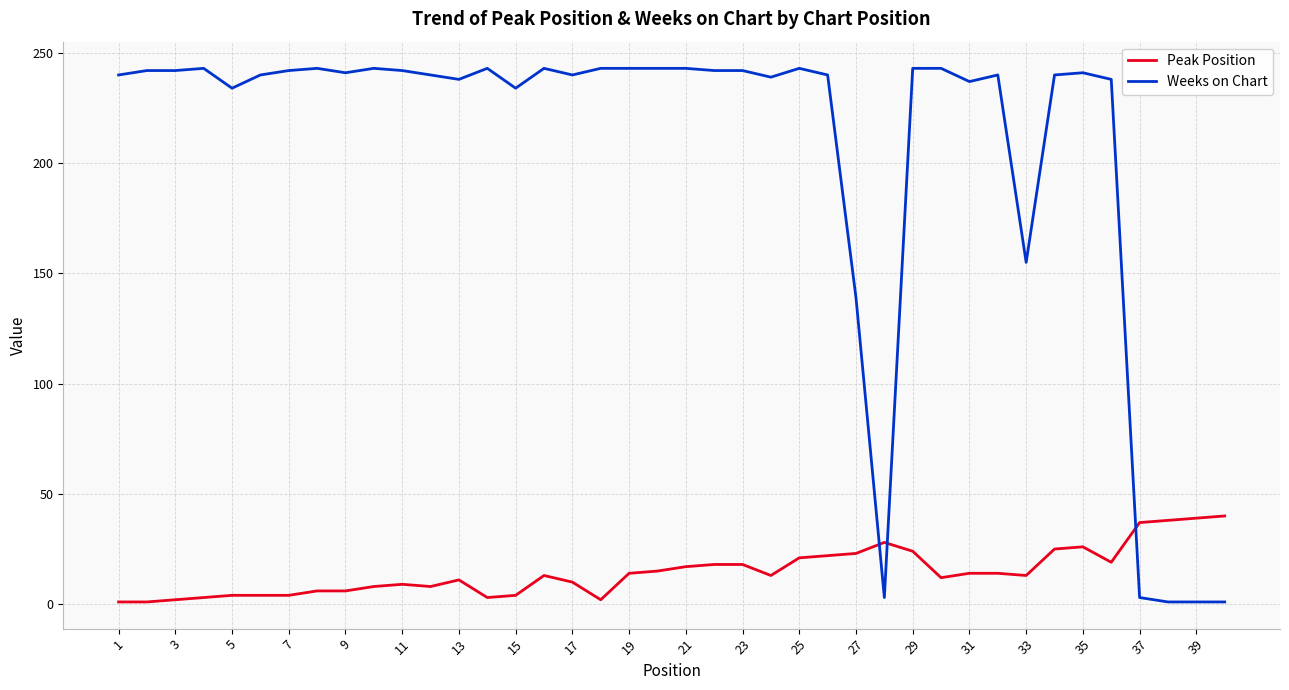

Which series ends up on top after the final intersection of Peak Position and Weeks on Chart?

Peak Position